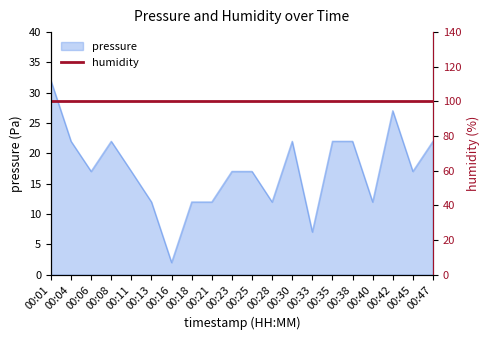

Rank the categories by value from lowest to highest.

00:16, 00:33, 00:13, 00:18, 00:21, 00:28, 00:40, 00:06, 00:11, 00:23, 00:25, 00:45, 00:04, 00:08, 00:30, 00:35, 00:38, 00:47, 00:42, 00:01